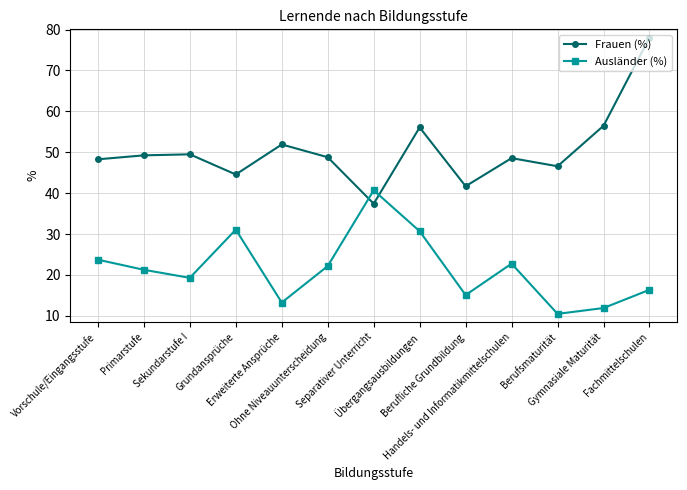

How many interior local peaks does the Frauen (%) series have?

4